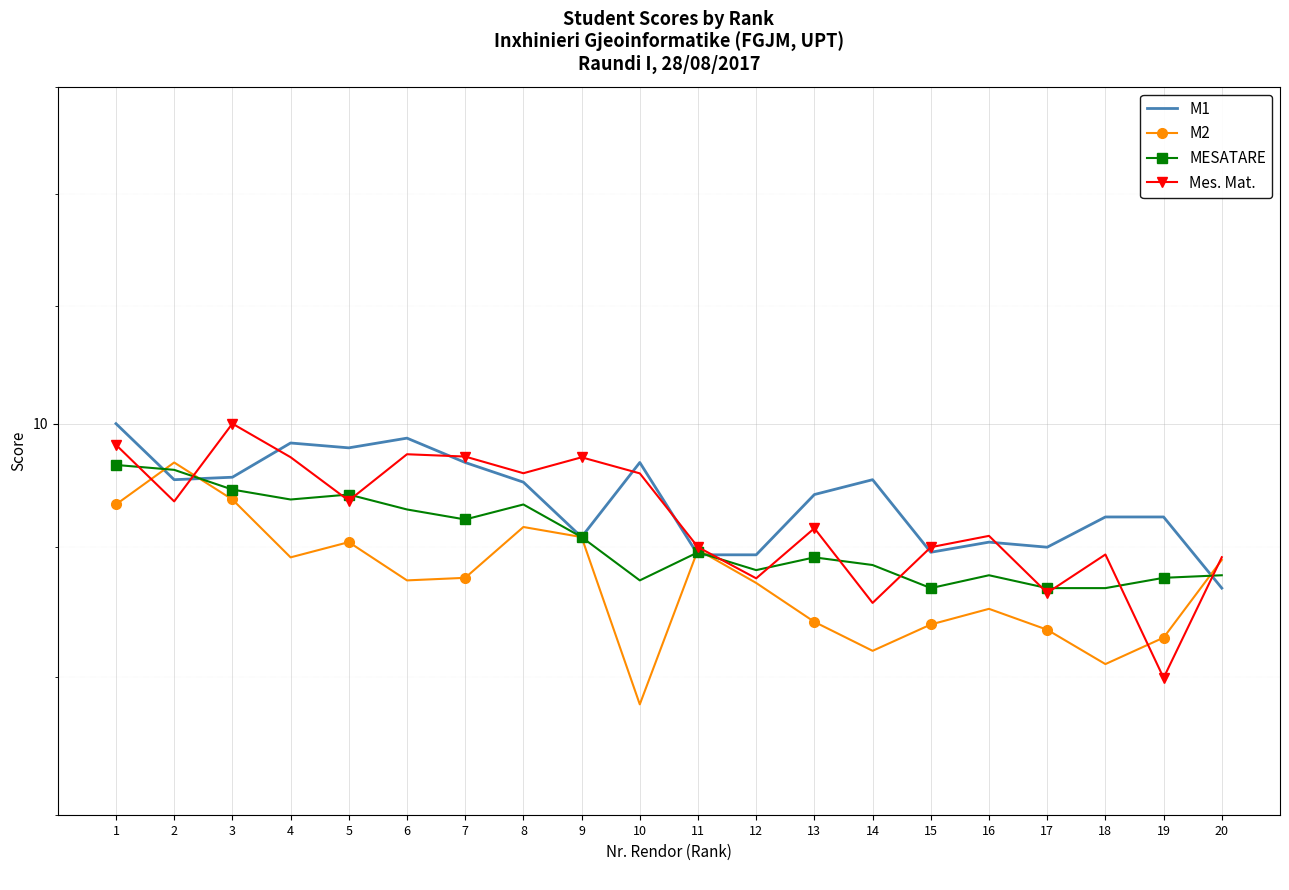

List the series in order of their peak value, lowest first.

MESATARE, M2, M1, Mes. Mat.